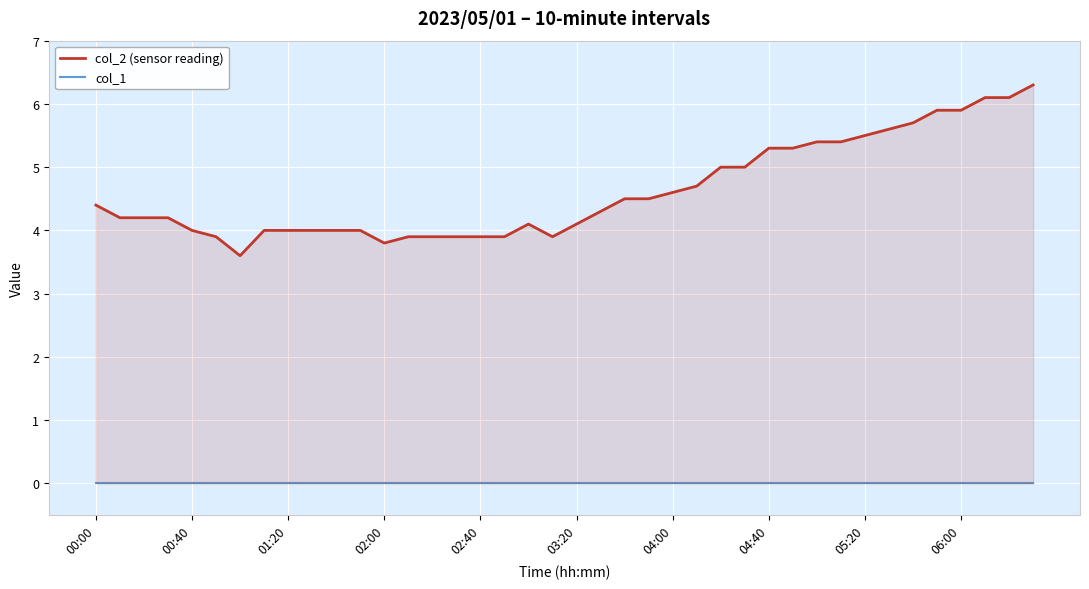

In col_2 (sensor reading), how many points are higher than both neighbors (excluding endpoints)?

1